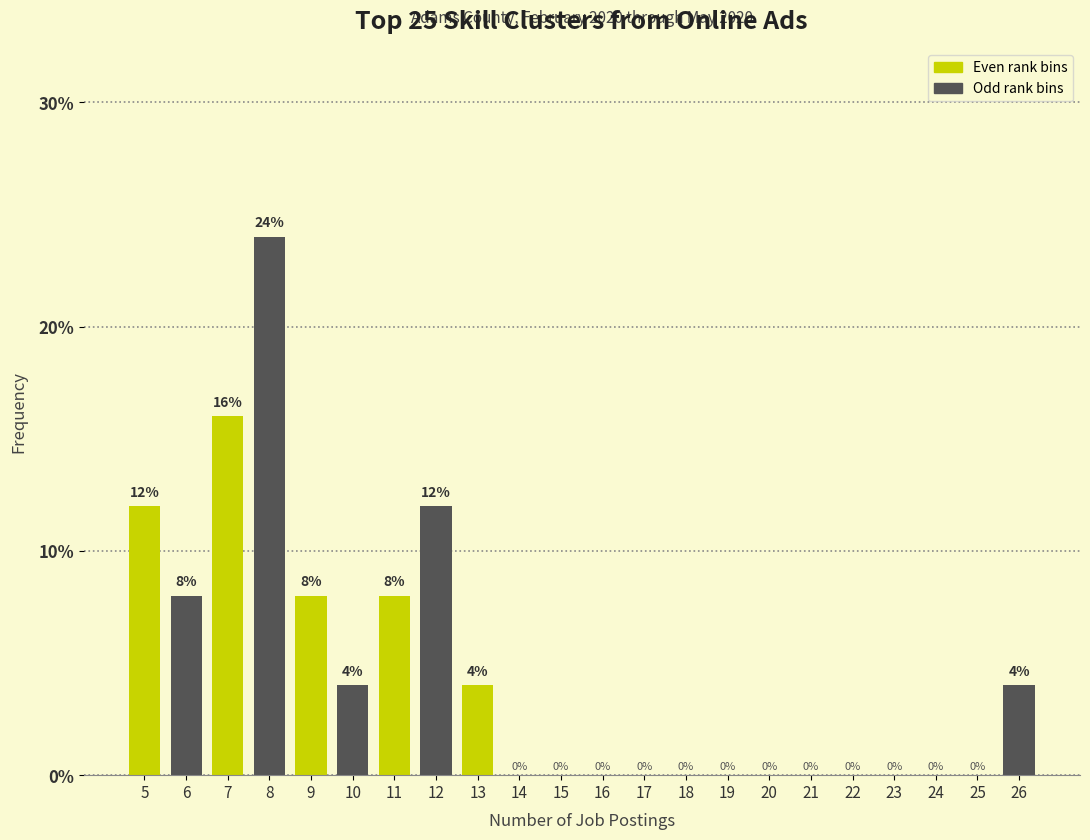

Reading left to right, what are all the values shown in this chart?

5=12	6=8	7=16	8=24	9=8	10=4	11=8	12=12	13=4	14=0	15=0	16=0	17=0	18=0	19=0	20=0	21=0	22=0	23=0	24=0	25=0	26=4